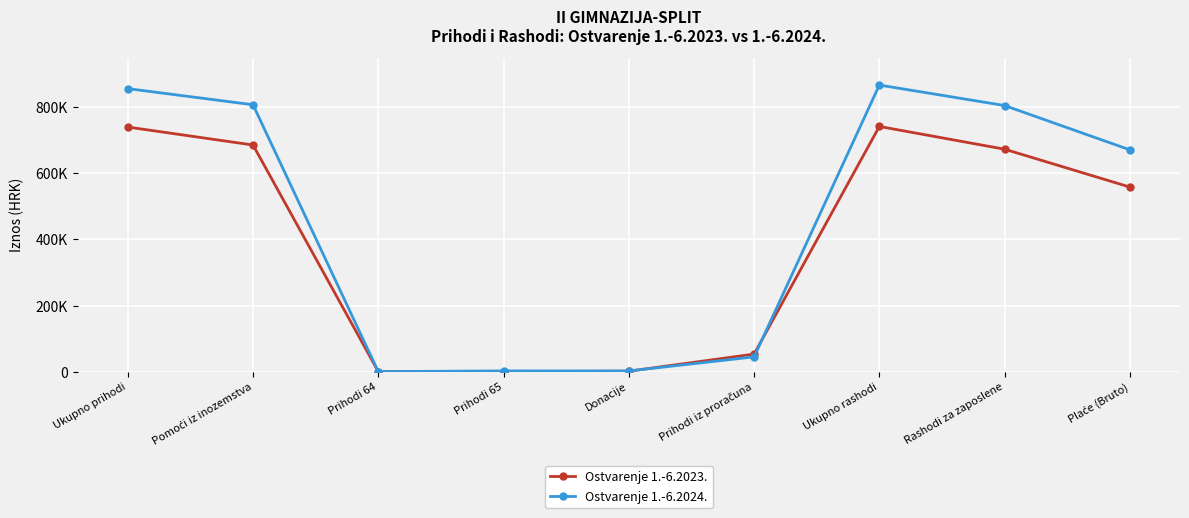

Where is the first local minimum for Ostvarenje 1.-6.2024.?

Prihodi 64